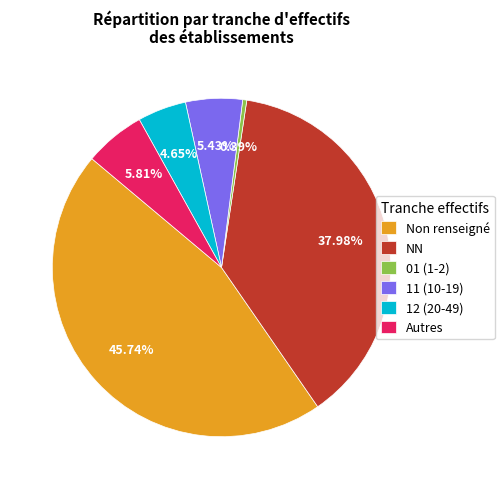

Which slice is the largest?

Non renseigné